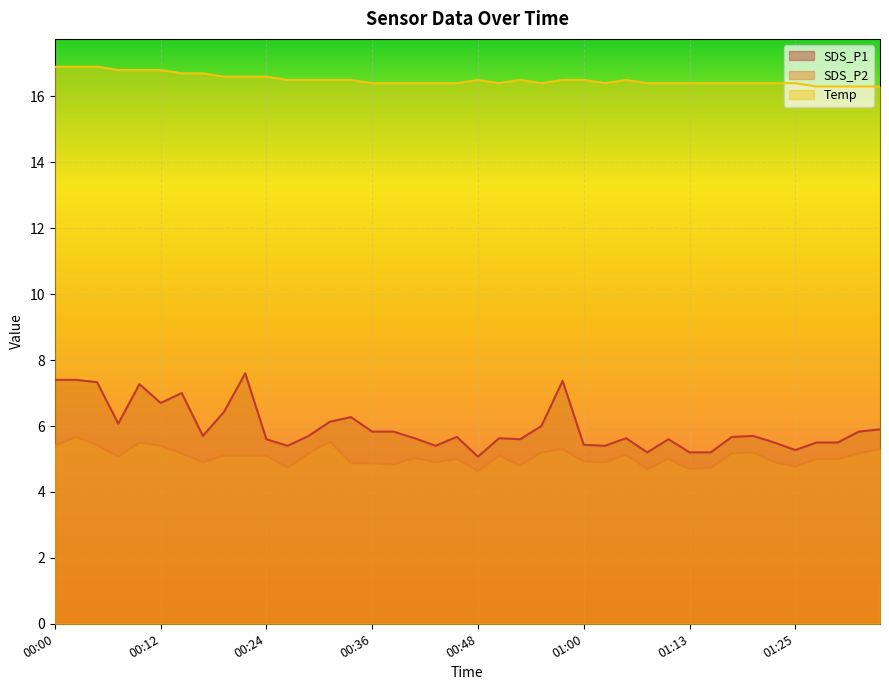

What is the difference between the maximum and minimum values in the SDS_P2 series?

1.0